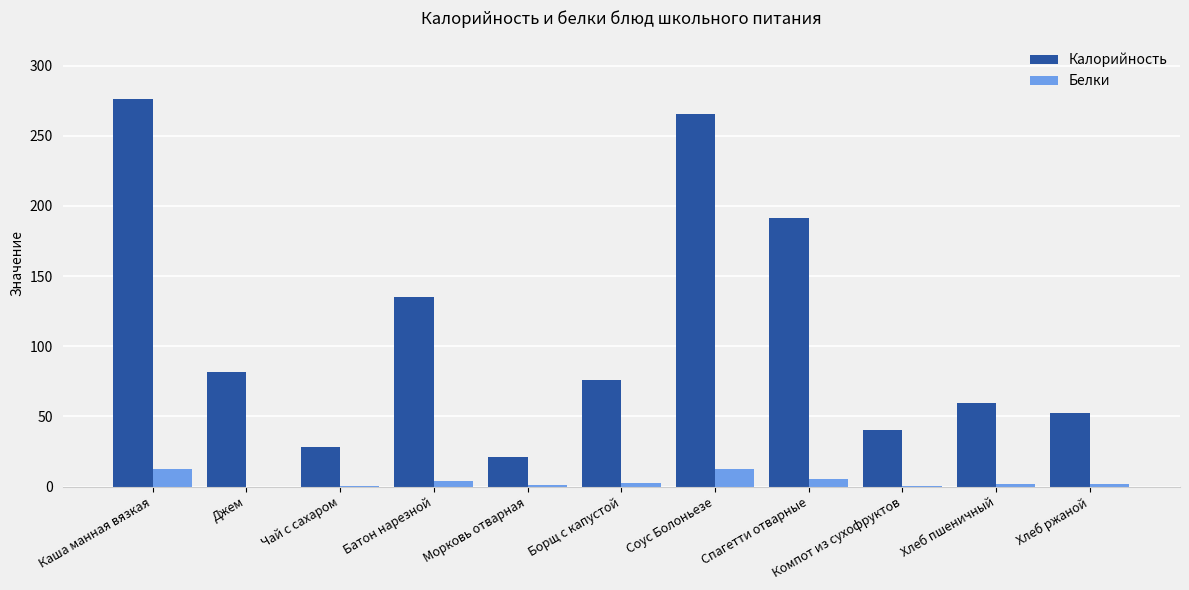

Which label corresponds to the largest value in the chart?

Каша манная вязкая